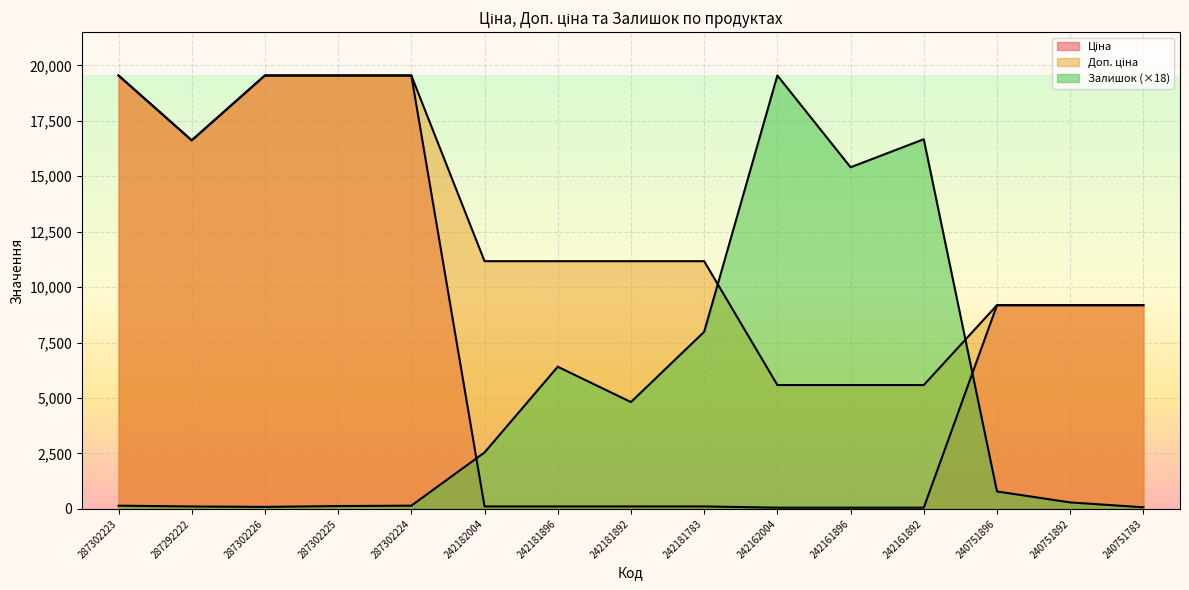

Where is the first local minimum for Доп. ціна?

287292222